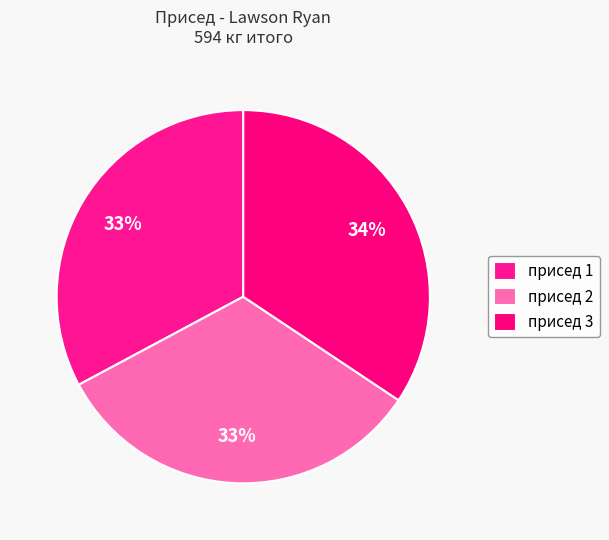

How many slices are in this pie chart?

3